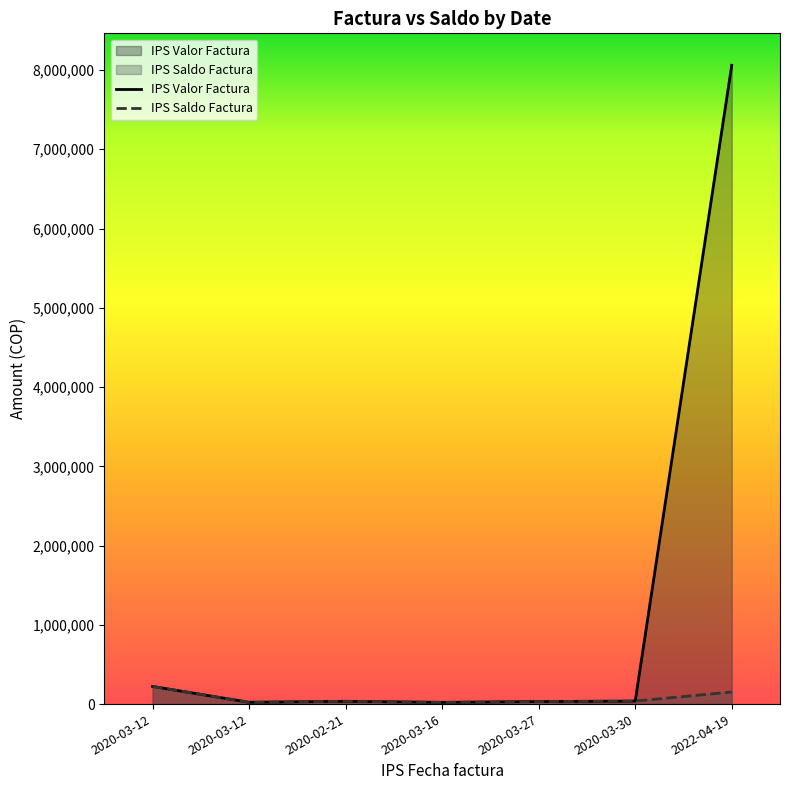

Reading left to right, transcribe all the data shown in this chart.

IPS Valor Factura: 222700	22500	35100	21600	31900	37900	8060054
IPS Saldo Factura: 222700	22500	35100	21600	31900	37900	152500